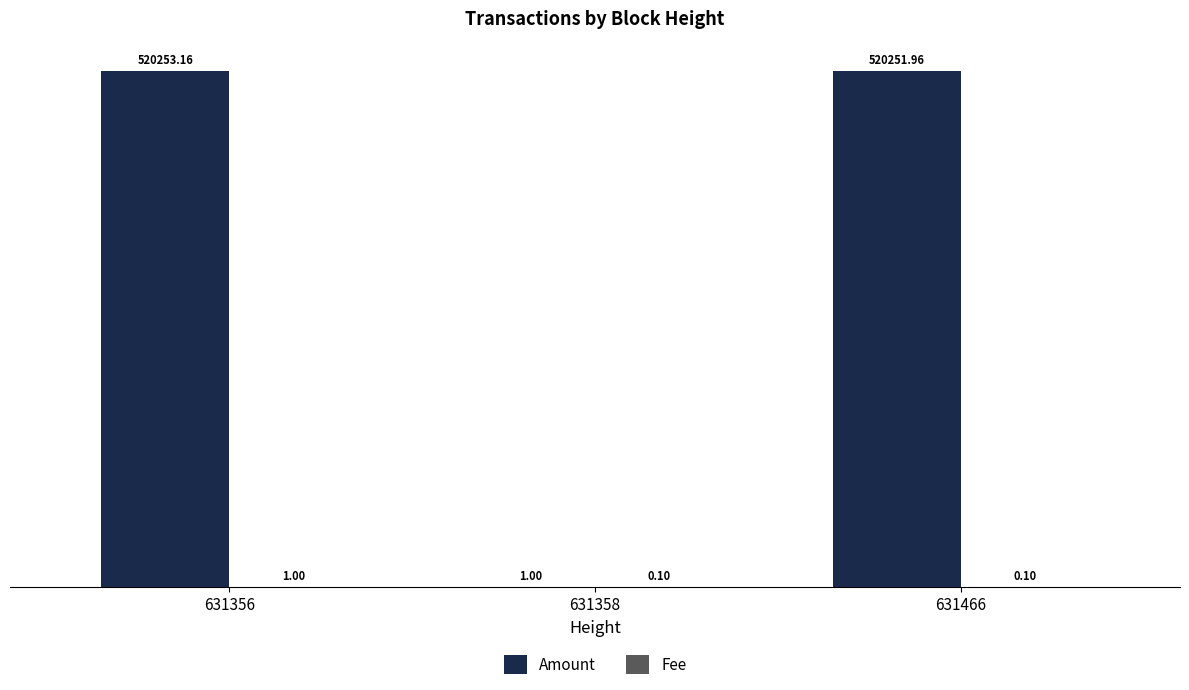

What is the maximum value shown in the chart?

520253.2